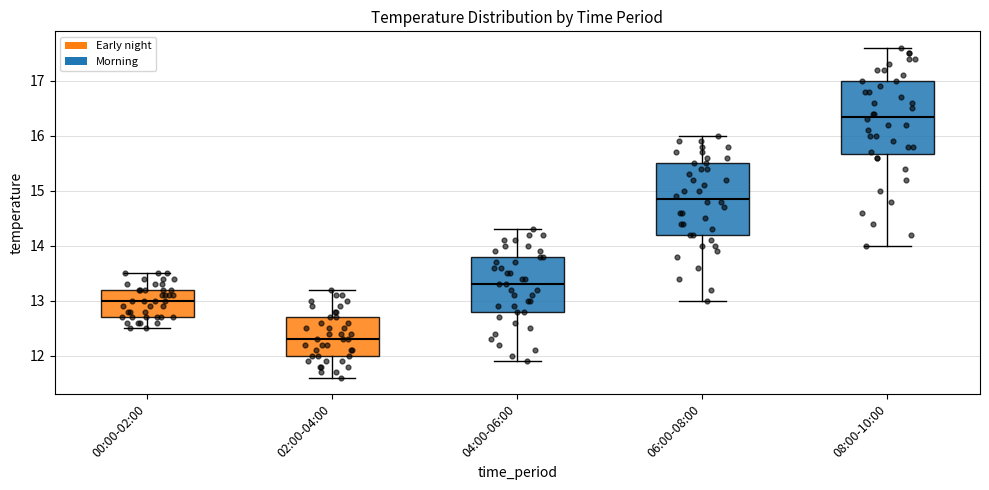

Where is the upper edge of the box for 06:00-08:00 on the y-axis? The values are not printed on the chart, so give them approximately, as read against the axis.

15.5